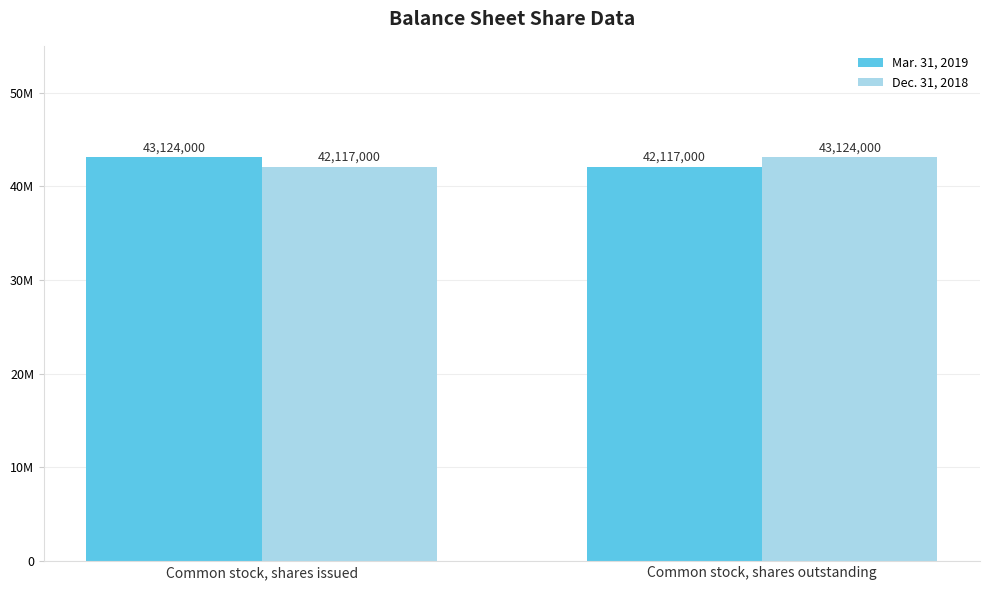

How many Mar. 31, 2019 values are between 42117000 and 43124000?

2